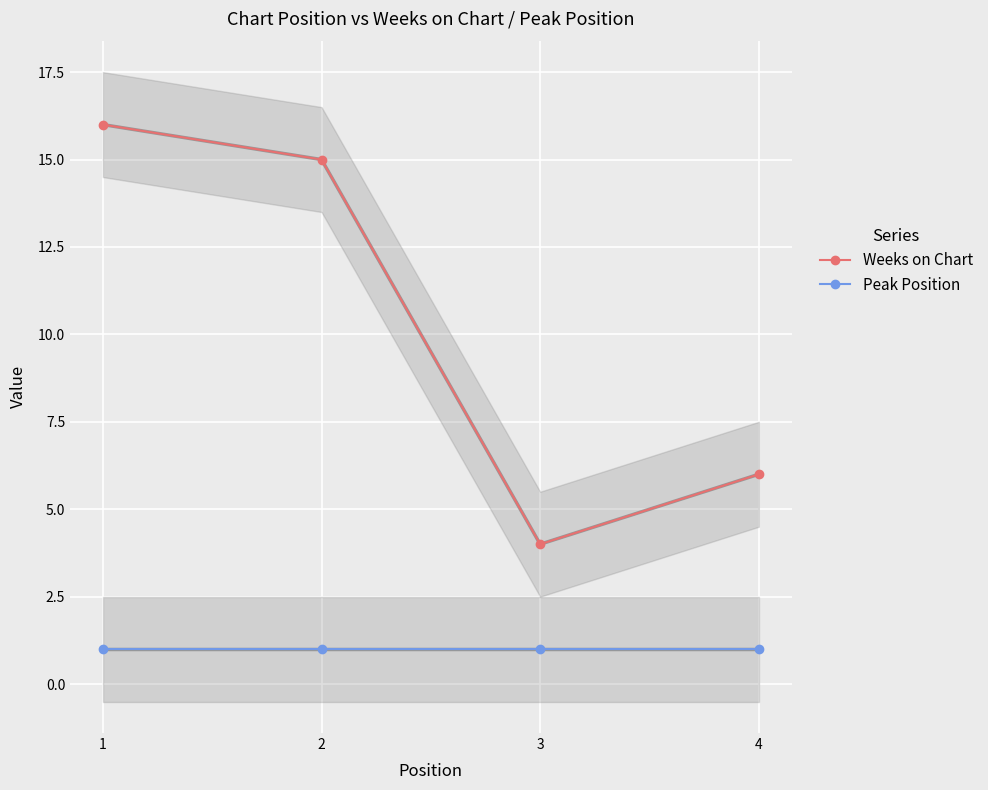

True or false: Peak Position and Weeks on Chart cross at least once.

False